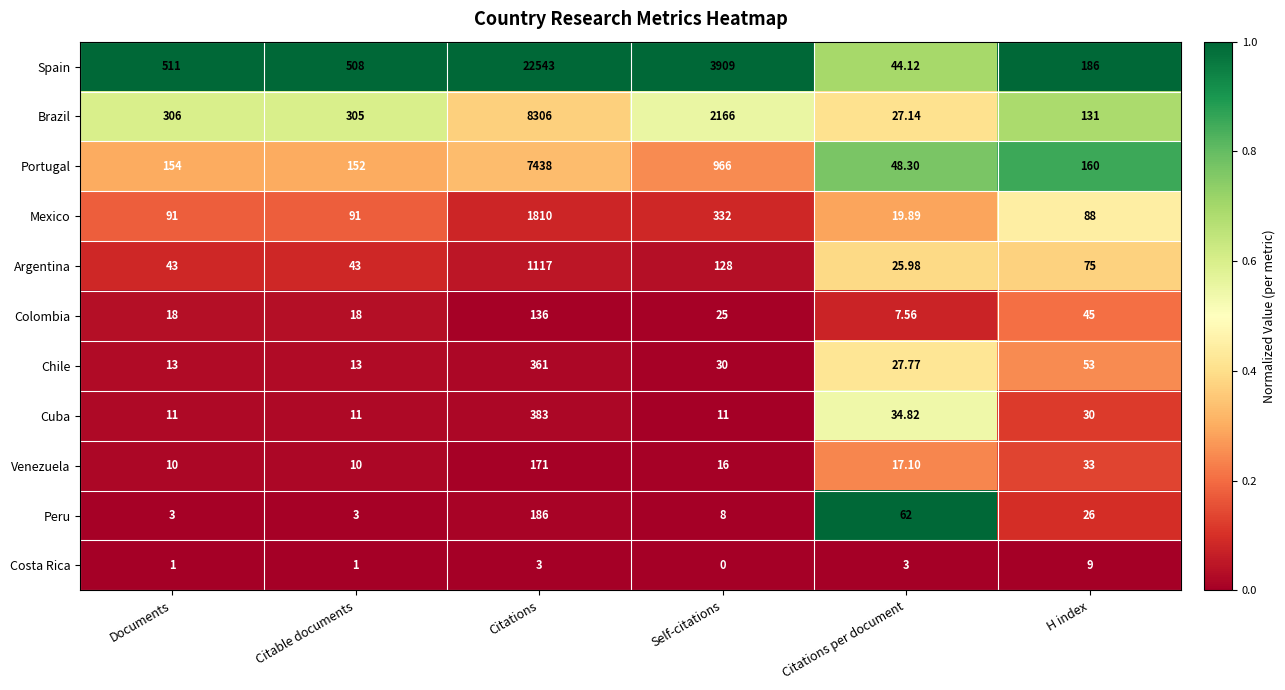

Which series has the largest range (max minus min)?

Spain